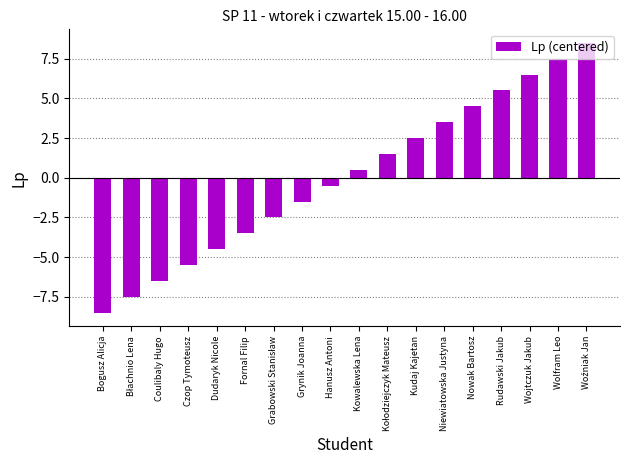

What is the difference between the values at Kowalewska Lena and Niewiatowska Justyna?

3.0